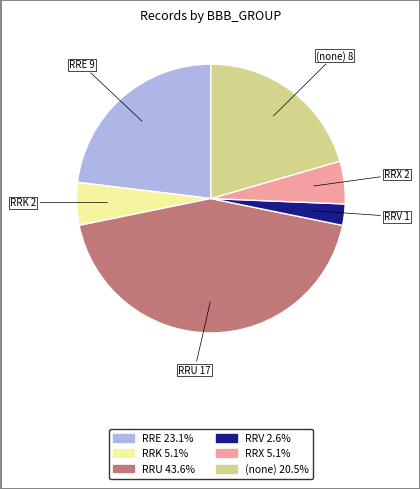

Does any single category account for the majority?

No